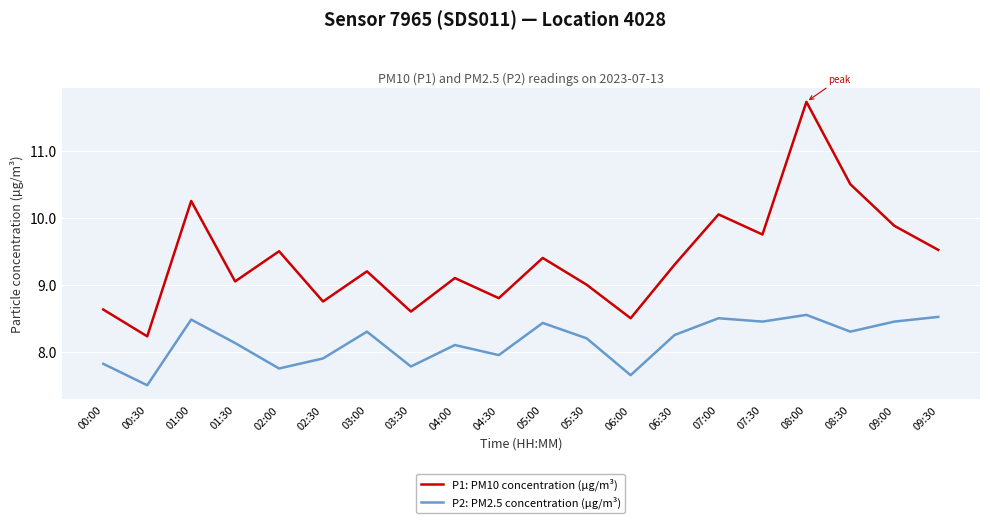

True or false: P1: PM10 concentration (µg/m³) and P2: PM2.5 concentration (µg/m³) intersect in this chart.

False